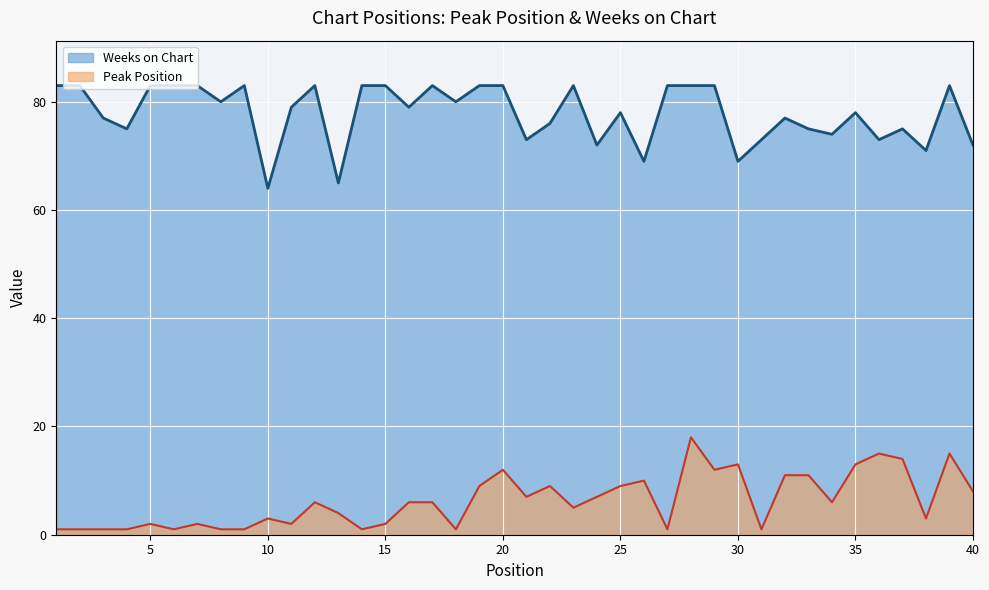

What is the approximate value of Weeks on Chart at 21, to the nearest 5?

75